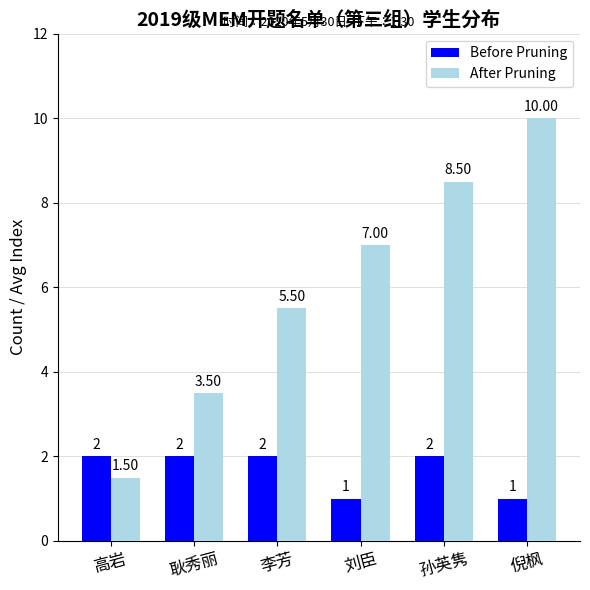

At which category is the sum across all series the highest?

倪枫